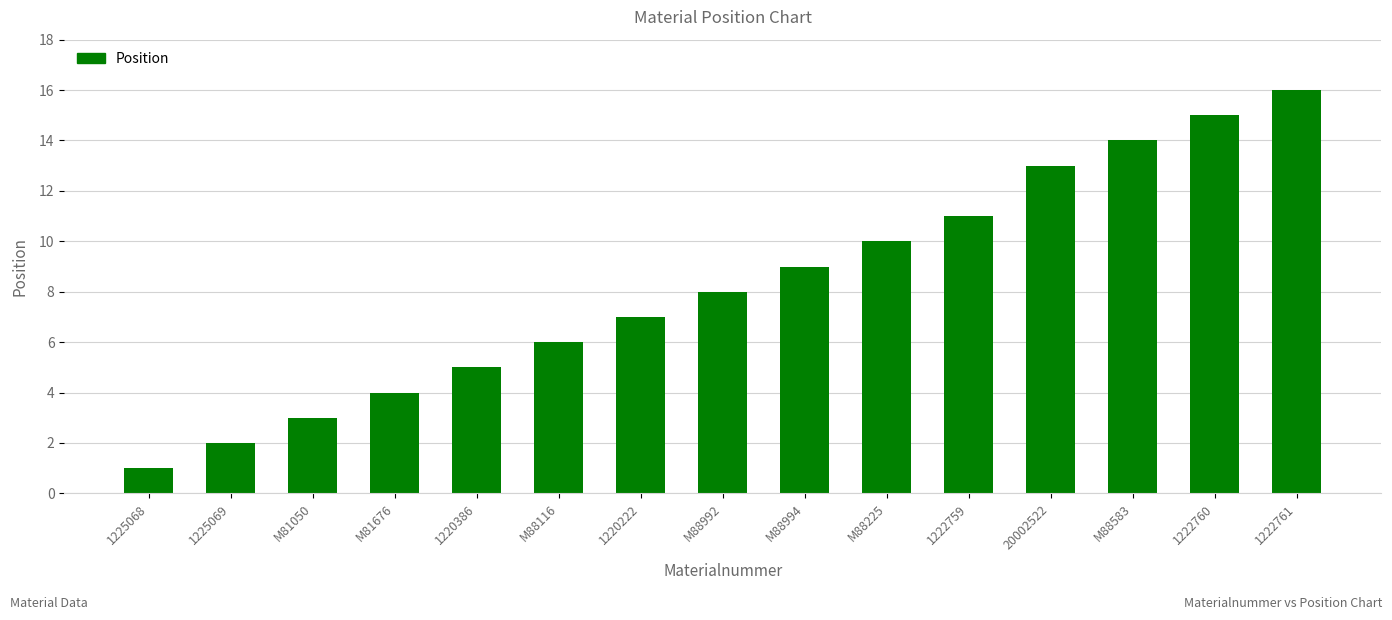

Rank the categories by value from highest to lowest.

1222761, 1222760, M88583, 20002522, 1222759, M88225, M88994, M88992, 1220222, M88116, 1220386, M81676, M81050, 1225069, 1225068